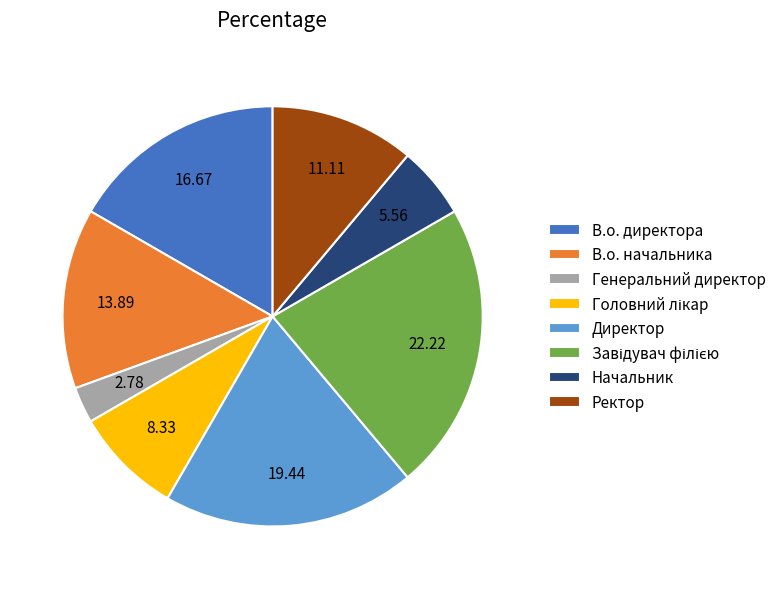

Does Генеральний директор represent more than half of the total?

No